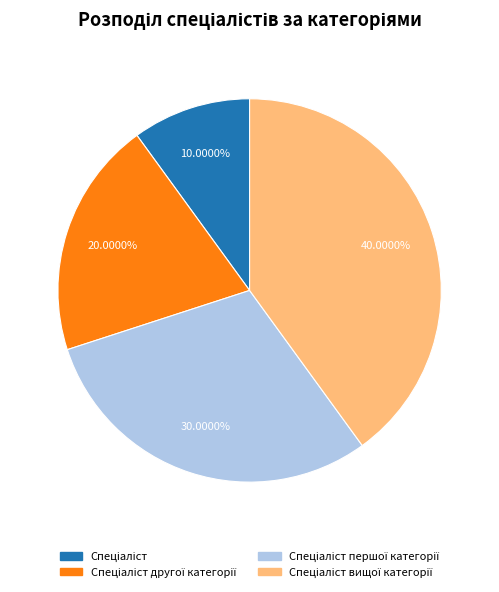

Does any single category account for the majority?

No